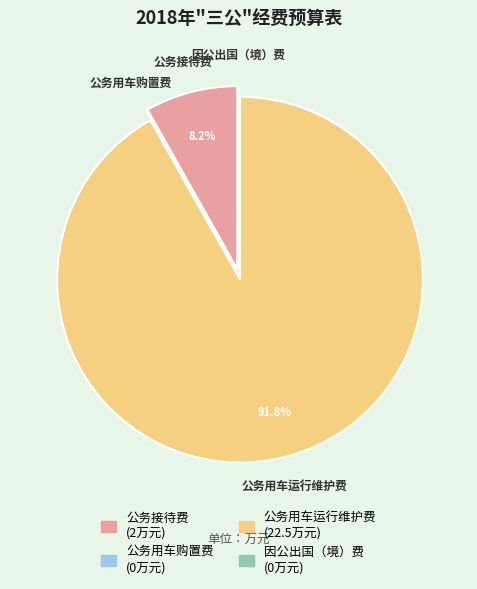

What is the majority slice?

公务用车运行维护费